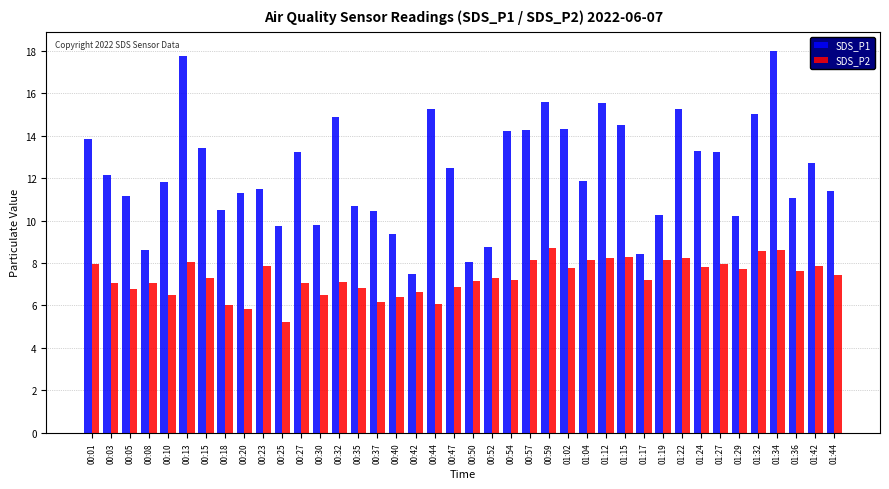

Where does the SDS_P1 series first go above 12?

00:01